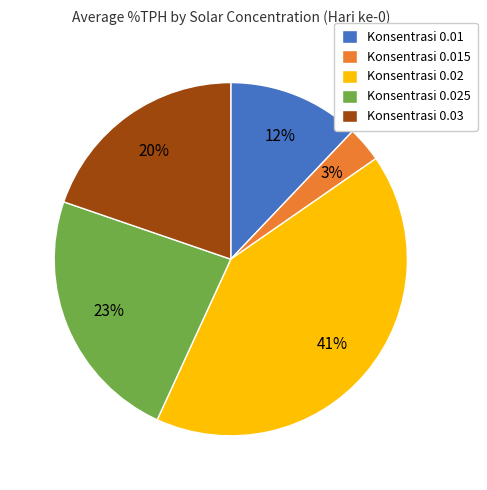

Is there any slice that represents more than half of the pie?

No